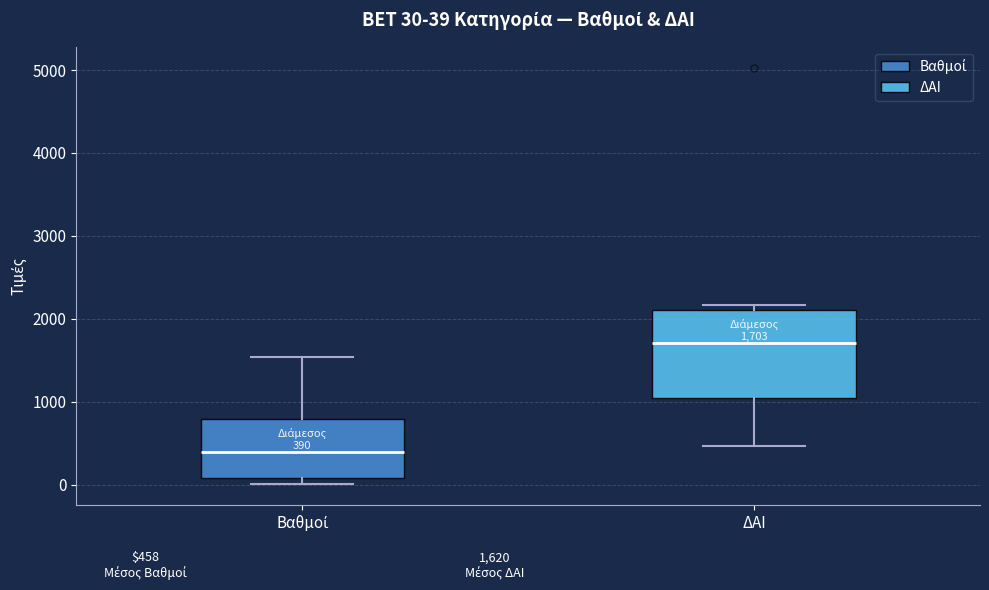

Comparing the boxes themselves (not the whiskers), which one is the tallest?

ΔΑΙ